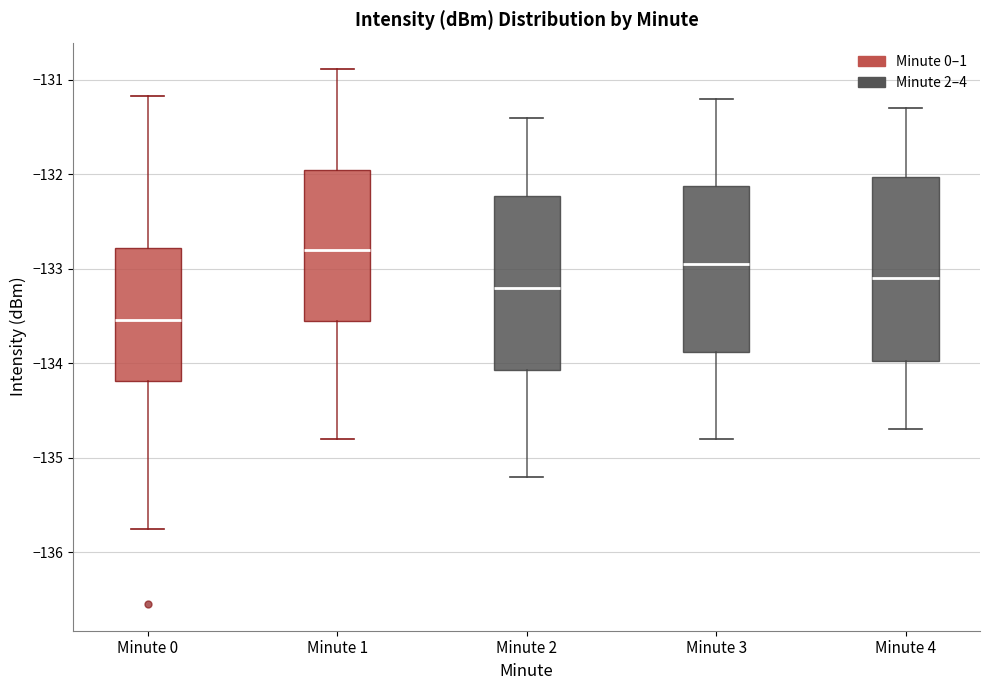

Which box has the highest median line?

Minute 1